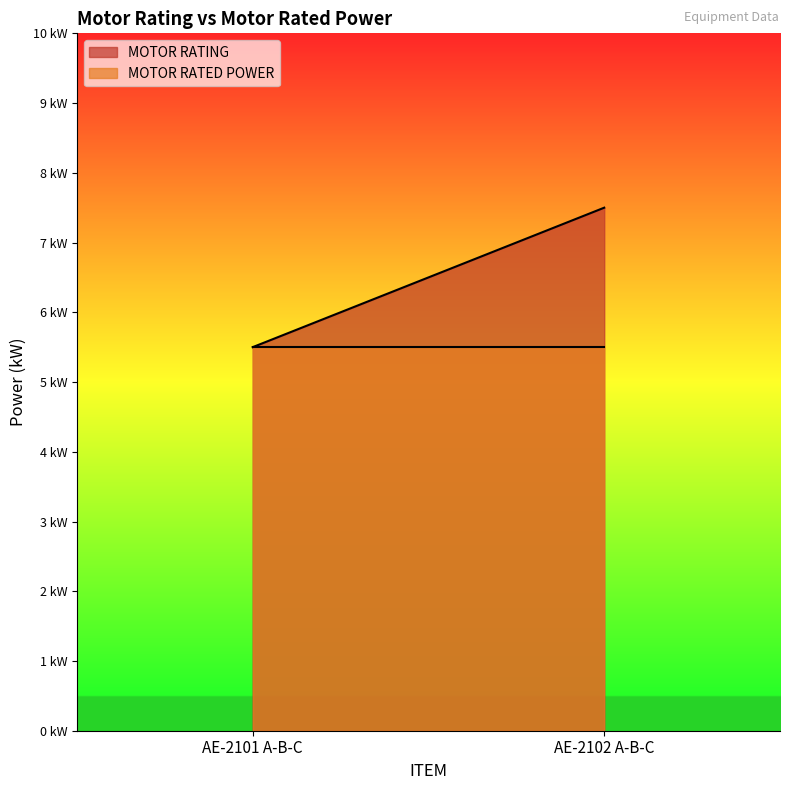

What is the maximum value shown in the chart?

7.5